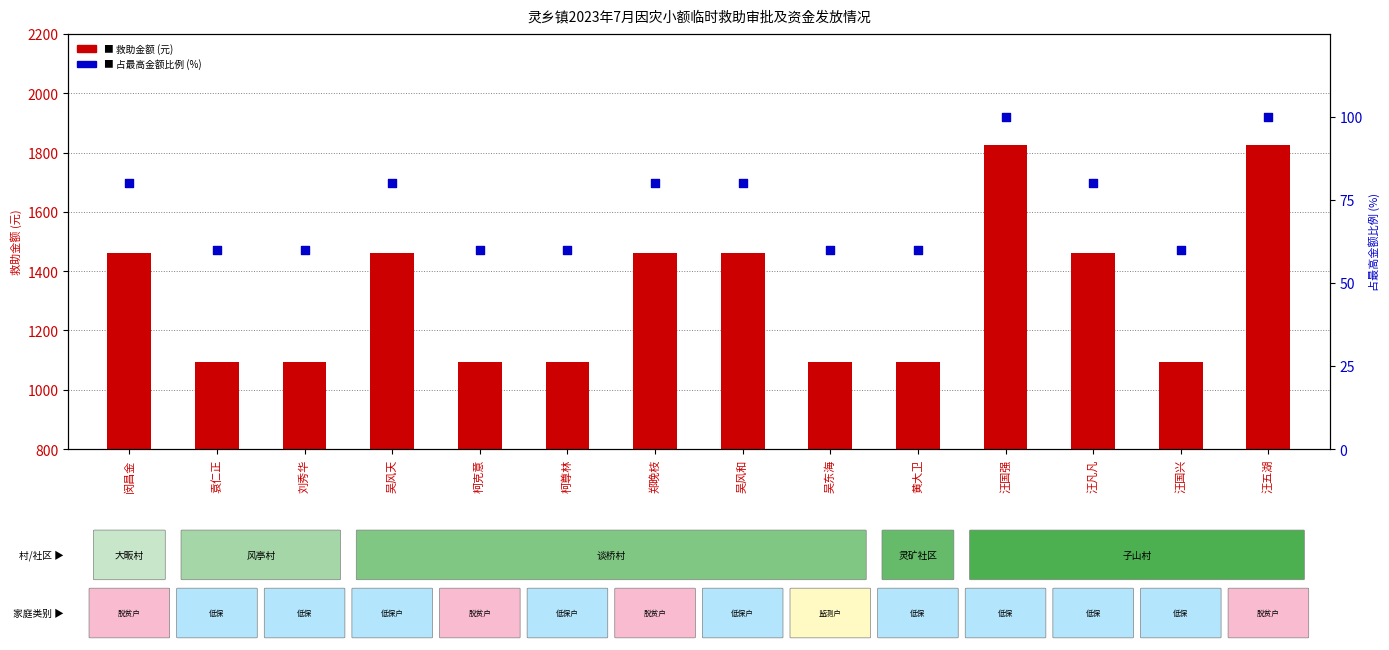

At which category is the sum across all series the highest?

汪国强